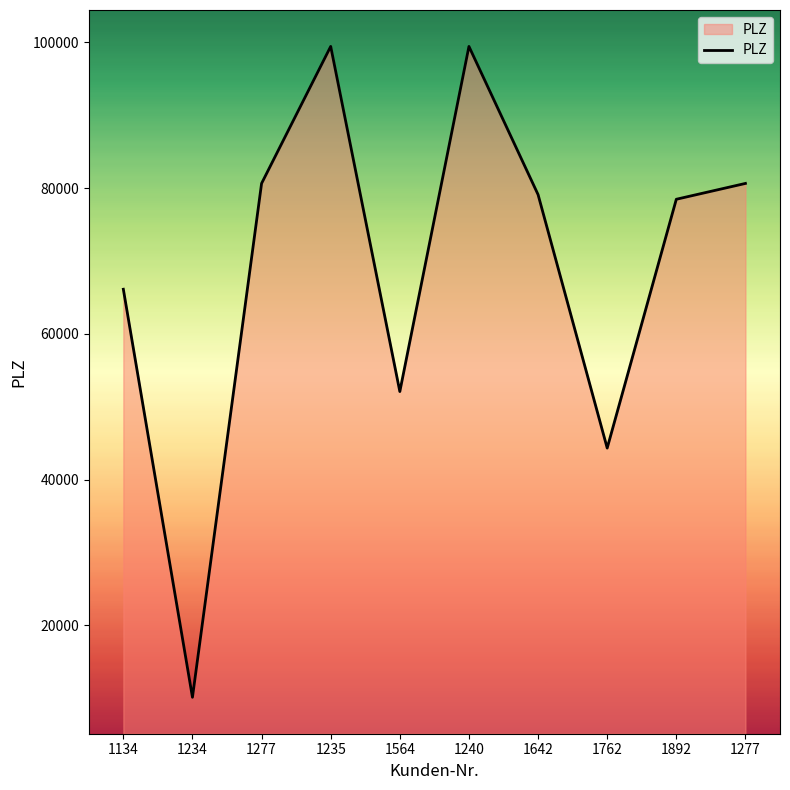

Which label corresponds to the largest value in the chart?

1235